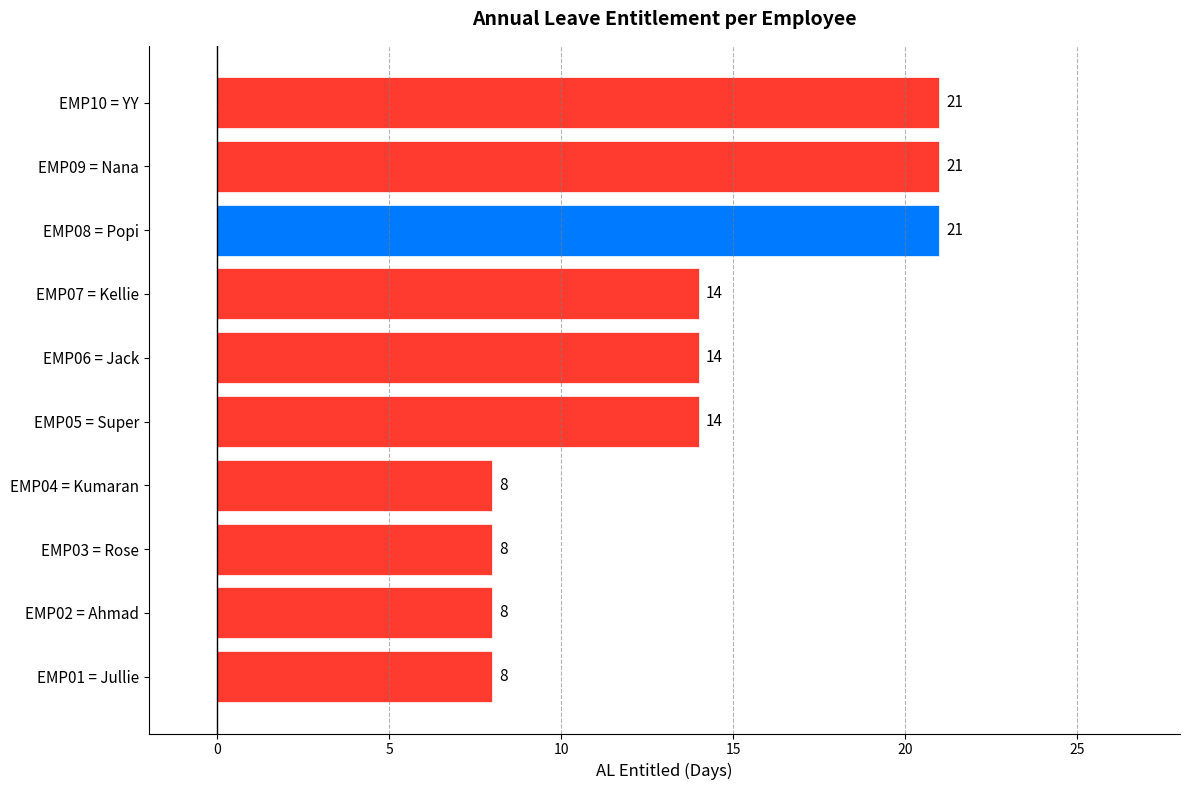

Count the number of data series in this chart.

1